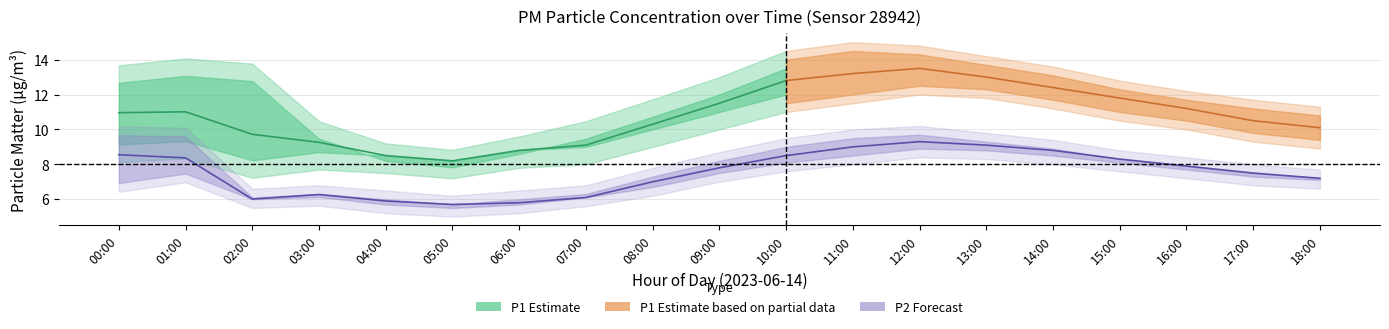

True or false: P1_lower and P2_lower intersect in this chart.

False